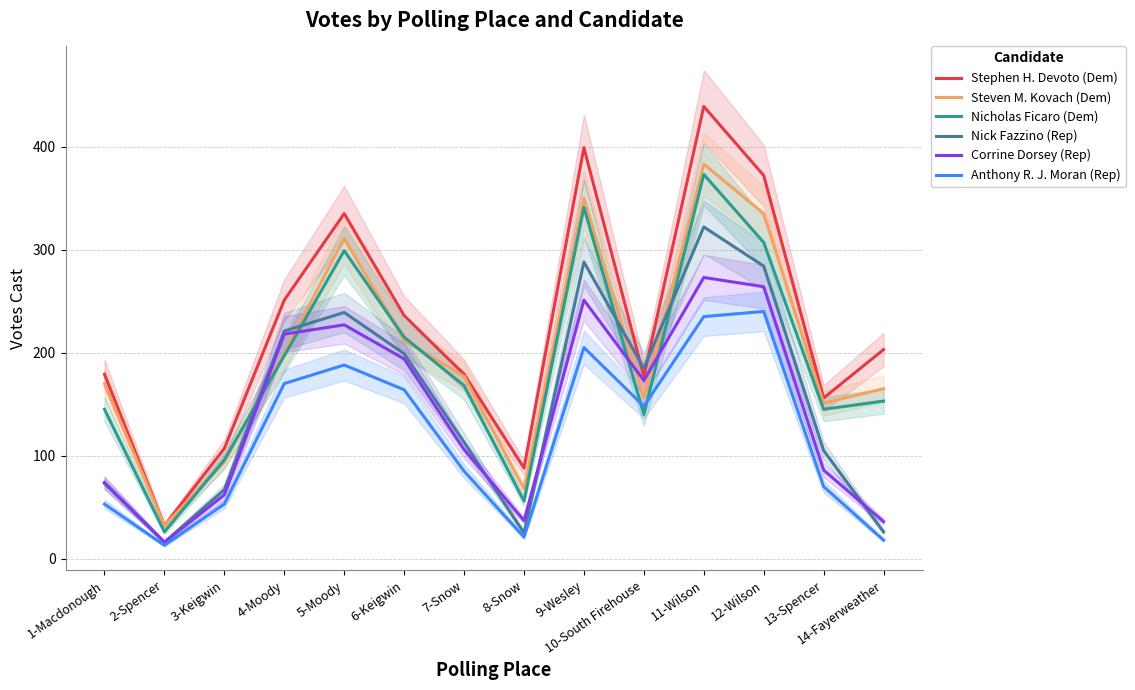

Is it true that Stephen H. Devoto (Dem) equals 177 at 10-South Firehouse?

True